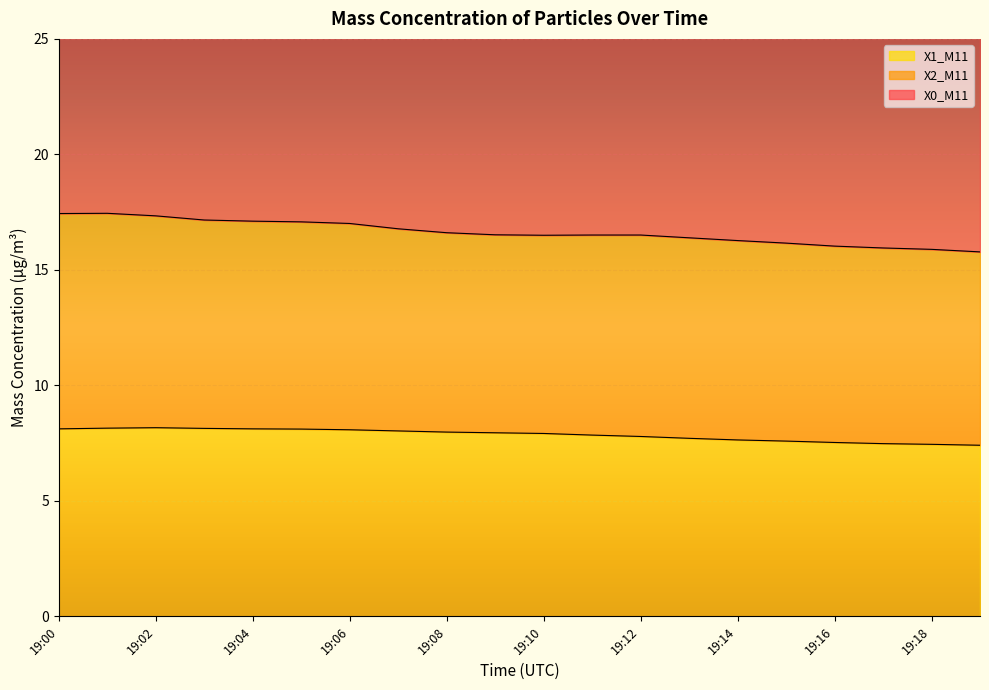

How many values in the X0_M11 series are below 30?

9